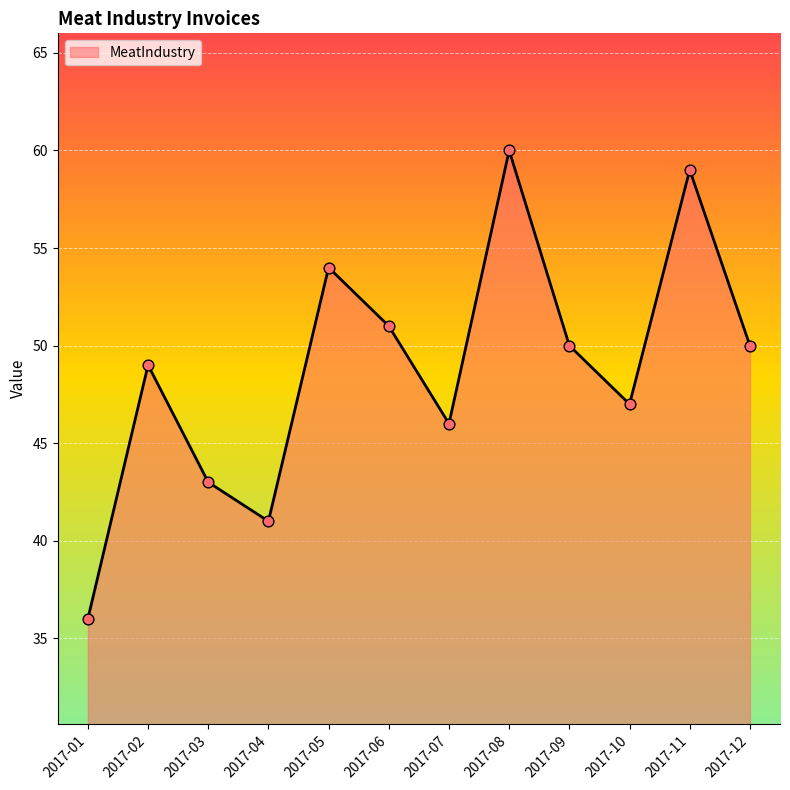

Approximately how many times larger is the value at 2017-12 compared to 2017-10?

1.1